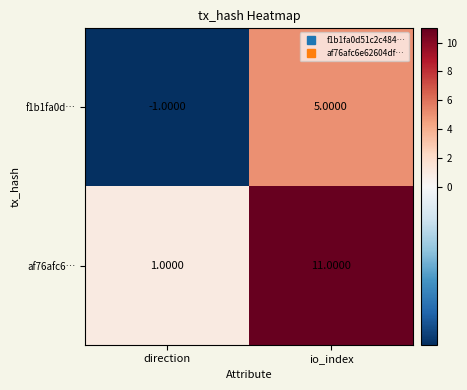

List the series in order of their overall mean, highest first.

af76afc6…, f1b1fa0d…